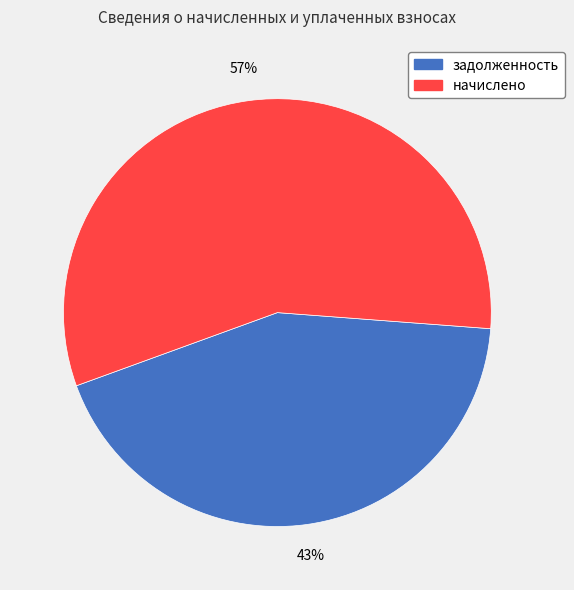

To the nearest percent, what is the difference between the largest and smallest slice percentages?

14%